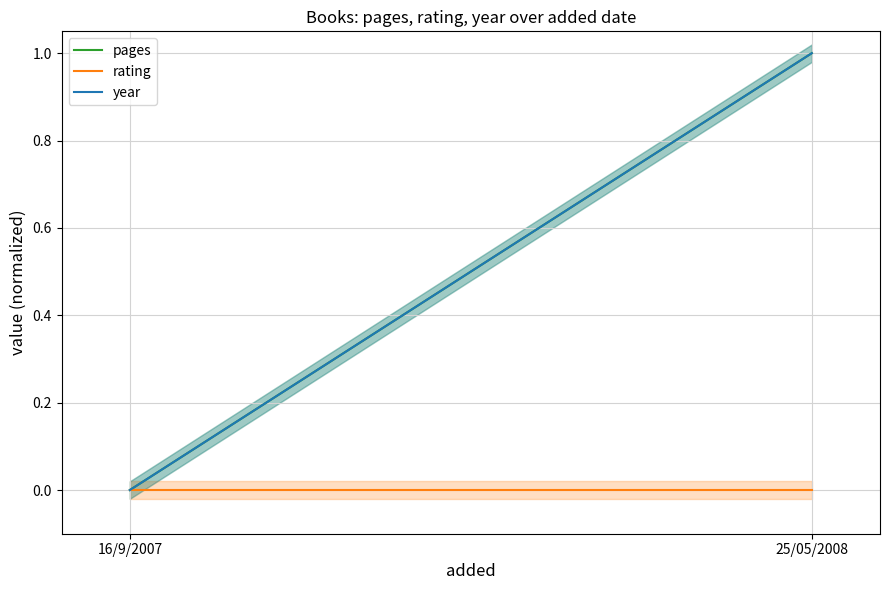

At which category does the chart reach its minimum across all series?

16/9/2007